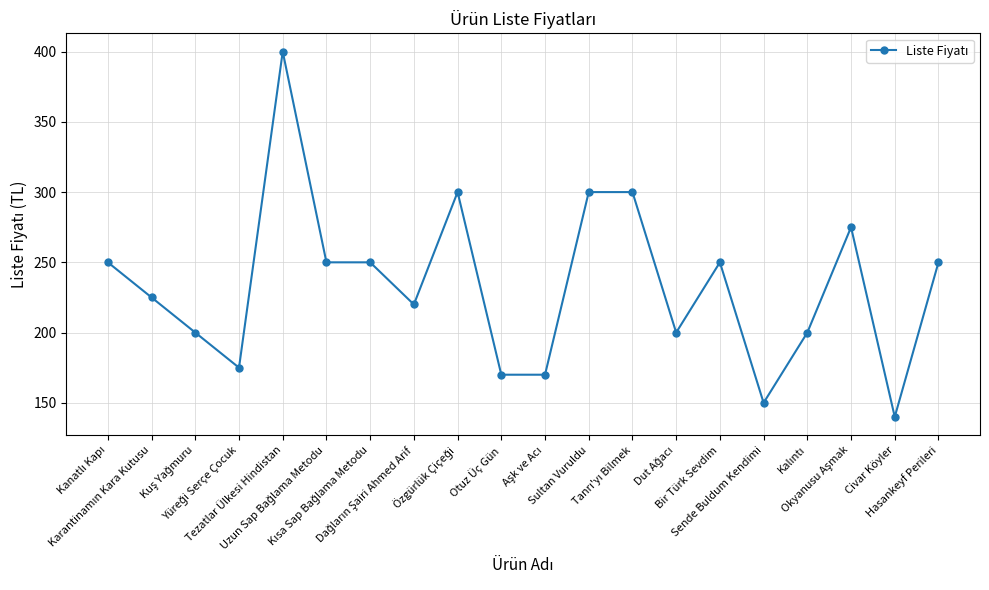

What is the value of the 18th point from the left?

275